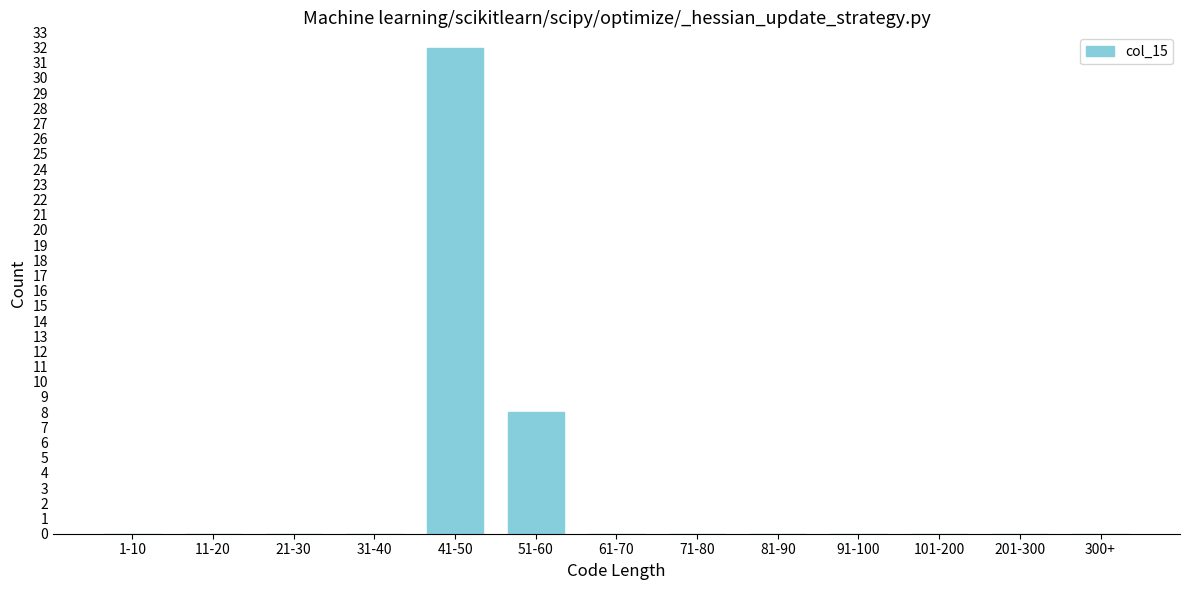

Reading left to right, transcribe all the data shown in this chart.

1-10=0	11-20=0	21-30=0	31-40=0	41-50=32	51-60=8	61-70=0	71-80=0	81-90=0	91-100=0	101-200=0	201-300=0	300+=0